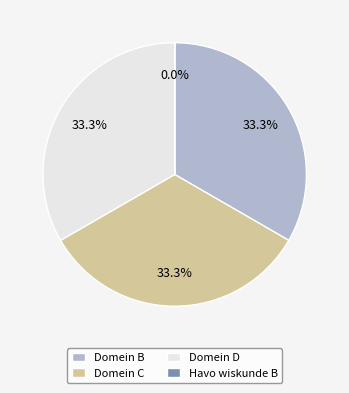

Is Havo wiskunde B: wat moet je weten the majority of the pie?

No